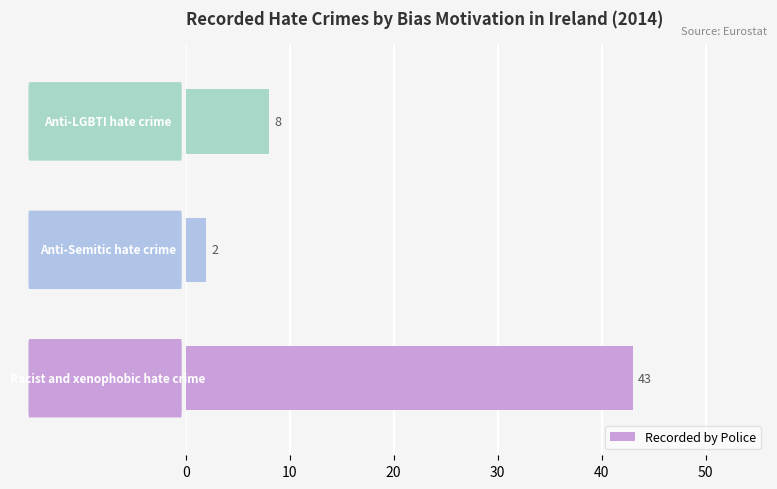

What is the sum of all values?

53